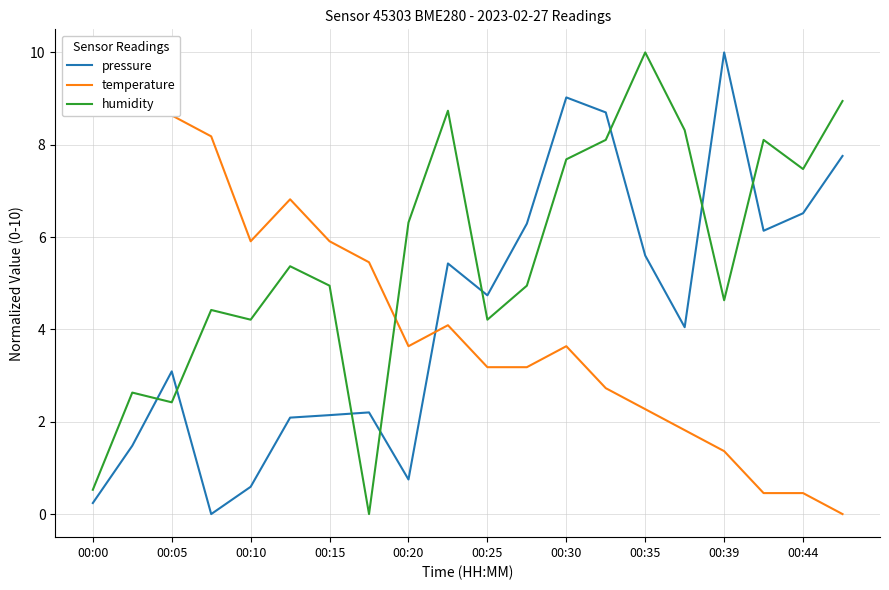

How many intersections are there between humidity and pressure?

8